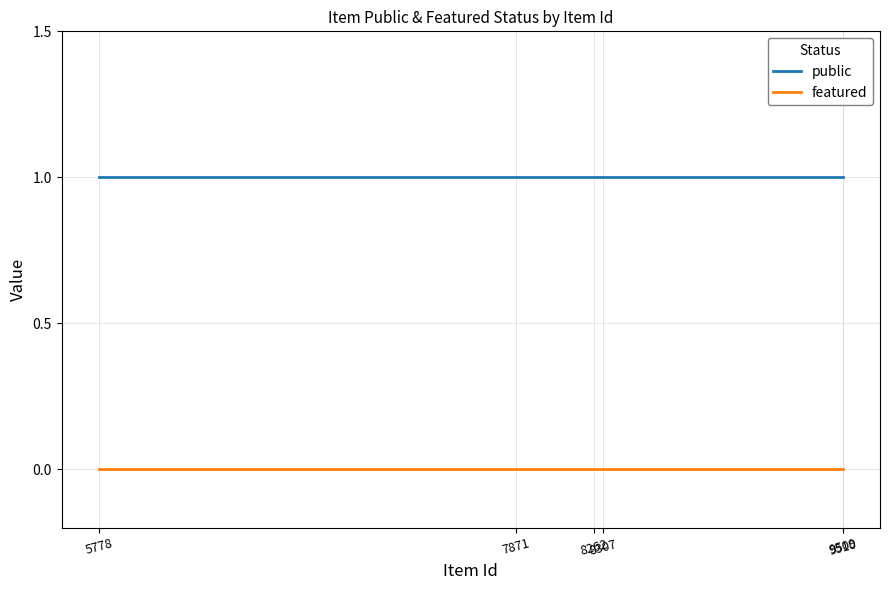

What are all the series names shown in the legend?

public, featured